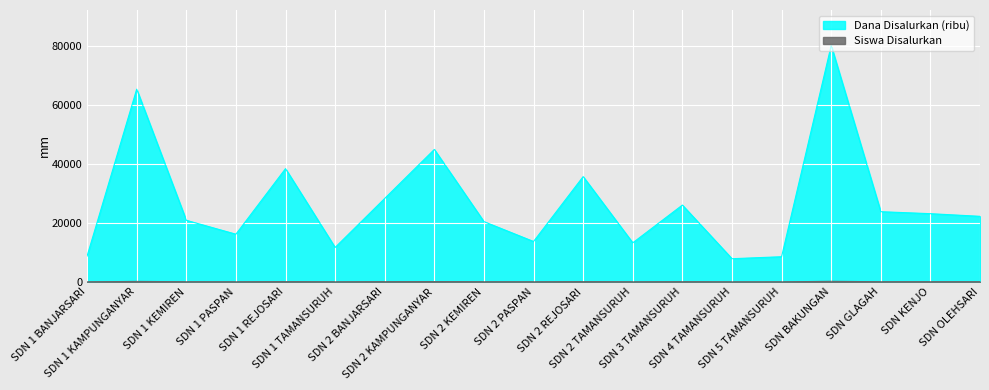

The Siswa Disalurkan series shows 55 at SDN OLEHSARI. True or false?

True